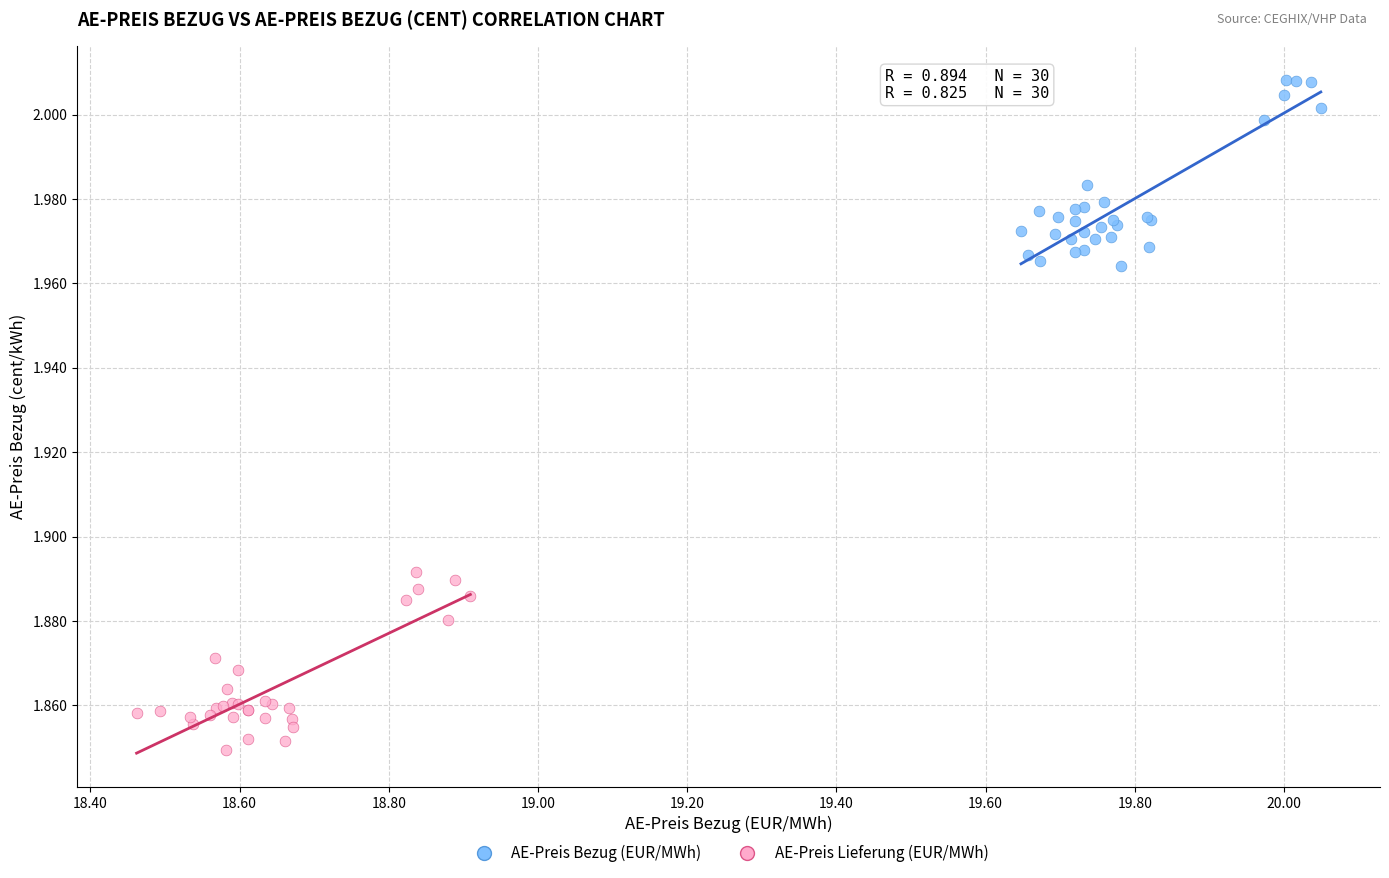

Which series contains the highest Y value?

AE-Preis Bezug (EUR/MWh)